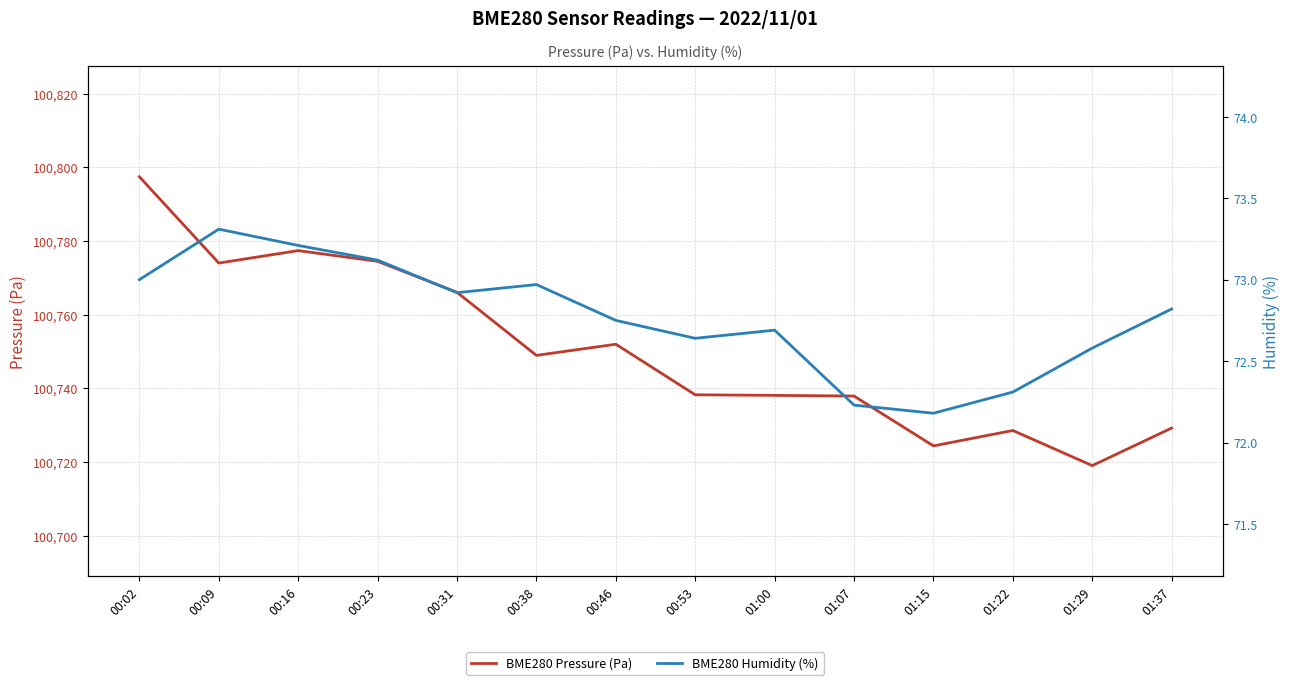

At which category is the sum across all series the highest?

00:02